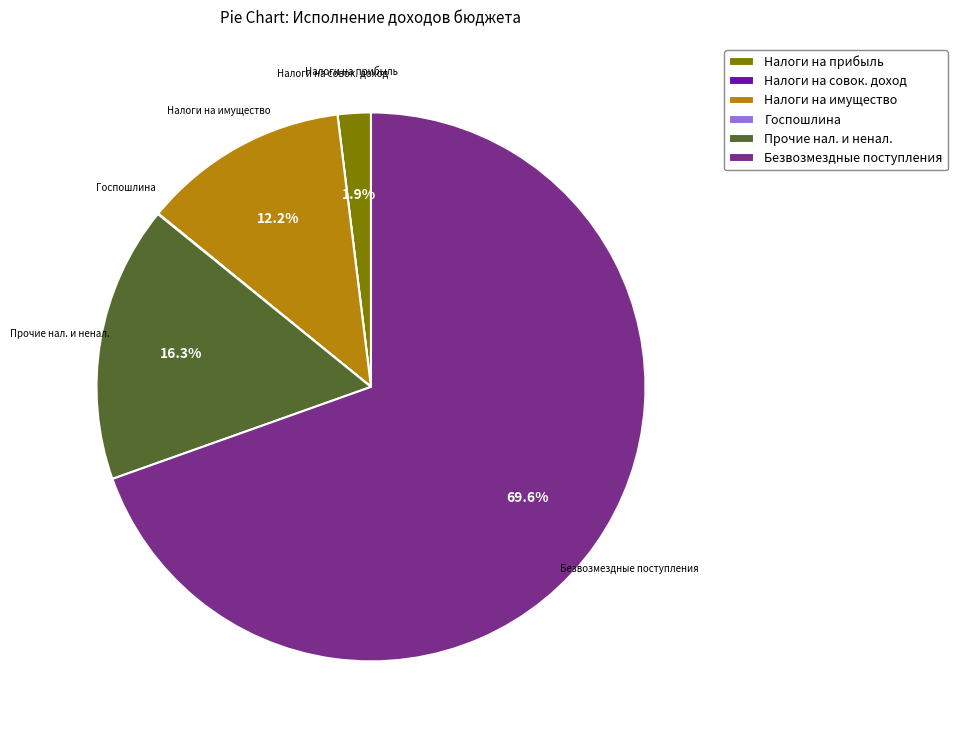

Between Безвозмездные поступления and Прочие нал. и ненал., which is larger?

Безвозмездные поступления